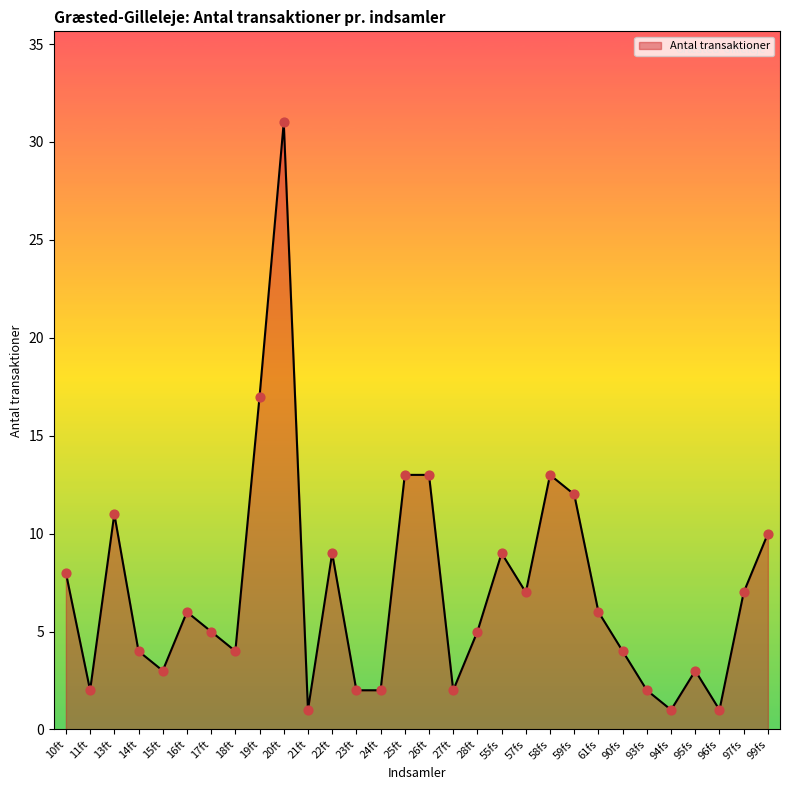

What is the ratio of the value at 61fs to the value at 90fs?

1.5